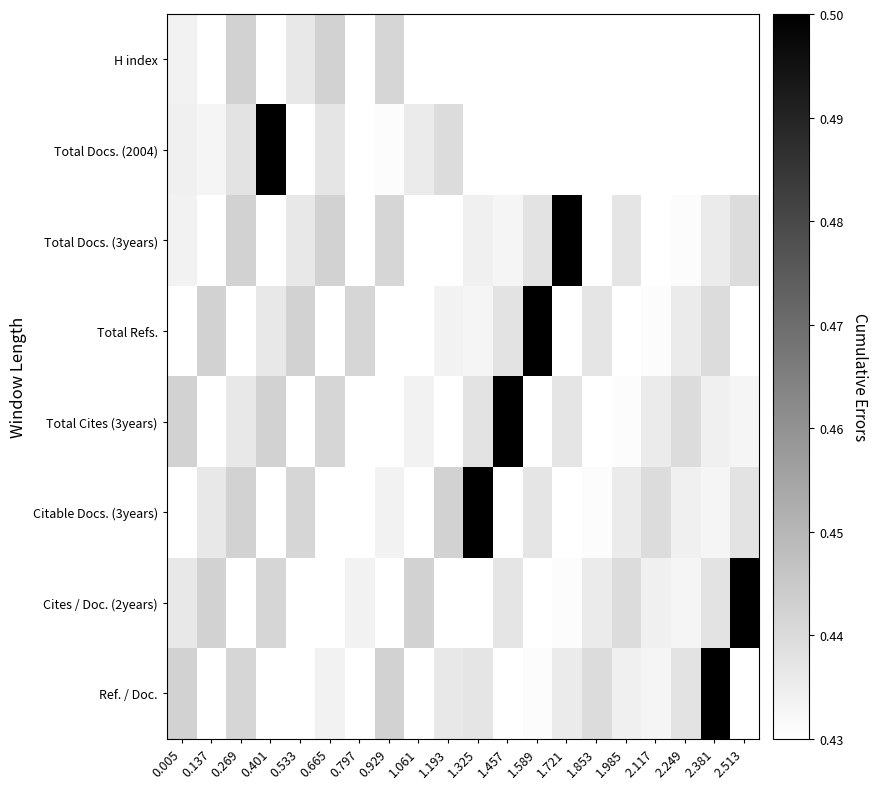

Reading left to right, what are all the values shown in this chart?

H index: 0.005=0.4	0.137=0.4	0.269=0.4	0.401=0.4	0.533=0.4	0.665=0.4	0.797=0.4	0.929=0.4	1.061=0.4	1.193=0.4	1.325=0.4	1.457=0.4	1.589=0.4	1.721=0.4	1.853=0.4	1.985=0.4	2.117=0.4	2.249=0.4	2.381=0.4	2.513=0.4
Total Docs. (2004): 0.005=0.4	0.137=0.4	0.269=0.4	0.401=0.5	0.533=0.4	0.665=0.4	0.797=0.4	0.929=0.4	1.061=0.4	1.193=0.4	1.325=0.4	1.457=0.4	1.589=0.4	1.721=0.4	1.853=0.4	1.985=0.4	2.117=0.4	2.249=0.4	2.381=0.4	2.513=0.4
Total Docs. (3years): 0.005=0.4	0.137=0.4	0.269=0.4	0.401=0.4	0.533=0.4	0.665=0.4	0.797=0.4	0.929=0.4	1.061=0.4	1.193=0.4	1.325=0.4	1.457=0.4	1.589=0.4	1.721=0.5	1.853=0.4	1.985=0.4	2.117=0.4	2.249=0.4	2.381=0.4	2.513=0.4
Total Refs.: 0.005=0.4	0.137=0.4	0.269=0.4	0.401=0.4	0.533=0.4	0.665=0.4	0.797=0.4	0.929=0.4	1.061=0.4	1.193=0.4	1.325=0.4	1.457=0.4	1.589=0.5	1.721=0.4	1.853=0.4	1.985=0.4	2.117=0.4	2.249=0.4	2.381=0.4	2.513=0.4
Total Cites (3years): 0.005=0.4	0.137=0.4	0.269=0.4	0.401=0.4	0.533=0.4	0.665=0.4	0.797=0.4	0.929=0.4	1.061=0.4	1.193=0.4	1.325=0.4	1.457=0.5	1.589=0.4	1.721=0.4	1.853=0.4	1.985=0.4	2.117=0.4	2.249=0.4	2.381=0.4	2.513=0.4
Citable Docs. (3years): 0.005=0.4	0.137=0.4	0.269=0.4	0.401=0.4	0.533=0.4	0.665=0.4	0.797=0.4	0.929=0.4	1.061=0.4	1.193=0.4	1.325=0.5	1.457=0.4	1.589=0.4	1.721=0.4	1.853=0.4	1.985=0.4	2.117=0.4	2.249=0.4	2.381=0.4	2.513=0.4
Cites / Doc. (2years): 0.005=0.4	0.137=0.4	0.269=0.4	0.401=0.4	0.533=0.4	0.665=0.4	0.797=0.4	0.929=0.4	1.061=0.4	1.193=0.4	1.325=0.4	1.457=0.4	1.589=0.4	1.721=0.4	1.853=0.4	1.985=0.4	2.117=0.4	2.249=0.4	2.381=0.4	2.513=0.5
Ref. / Doc.: 0.005=0.4	0.137=0.4	0.269=0.4	0.401=0.4	0.533=0.4	0.665=0.4	0.797=0.4	0.929=0.4	1.061=0.4	1.193=0.4	1.325=0.4	1.457=0.4	1.589=0.4	1.721=0.4	1.853=0.4	1.985=0.4	2.117=0.4	2.249=0.4	2.381=0.5	2.513=0.4